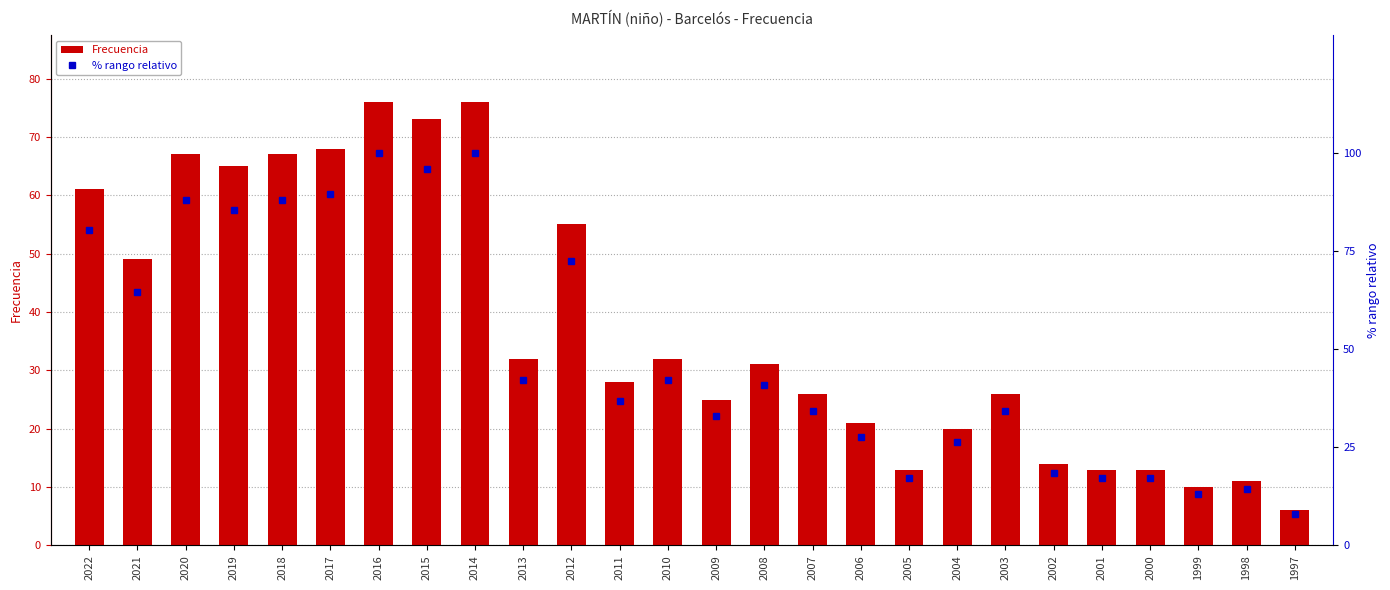

What is the minimum value shown in the chart?

6.0